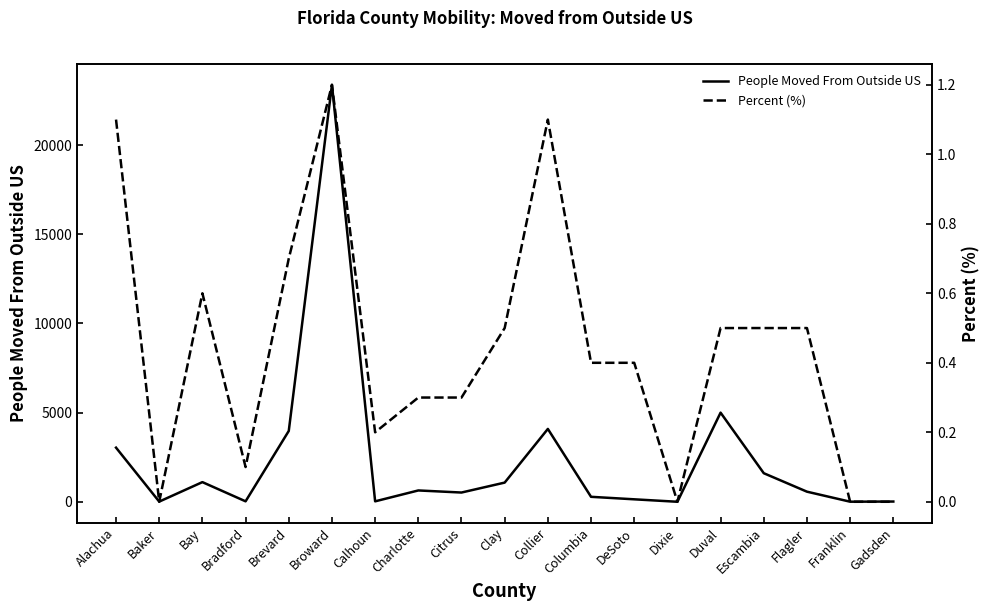

True or false: People Moved From Outside US has more than 1 interior local peaks.

True